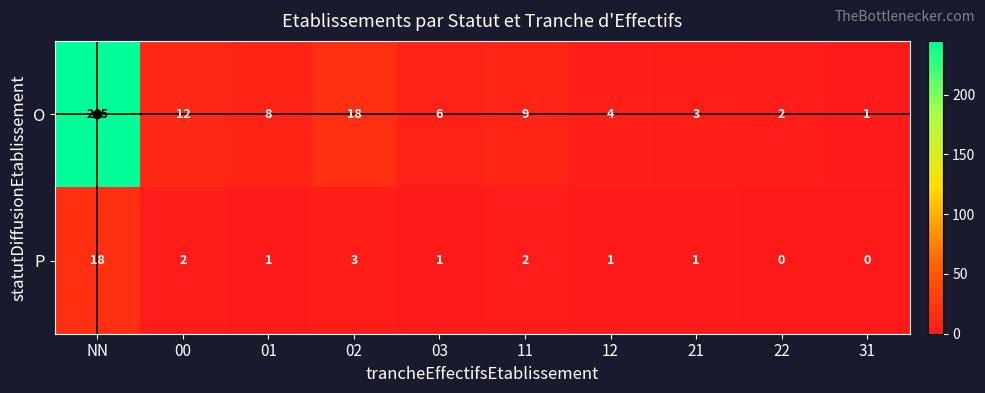

Is it true that P equals 4 at 11?

False